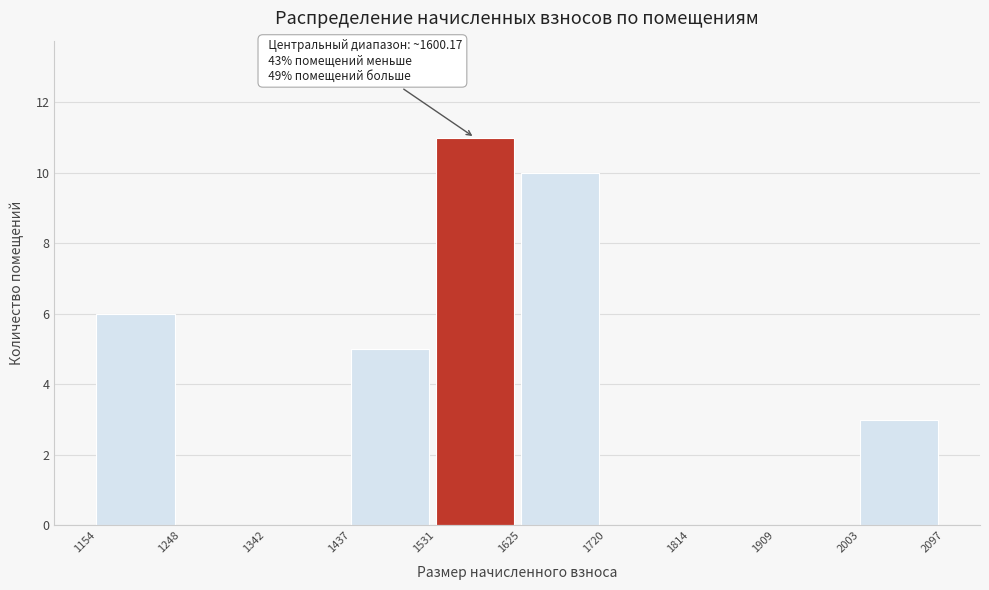

Over which range of the x-axis is the bar tallest?

1531 to 1625